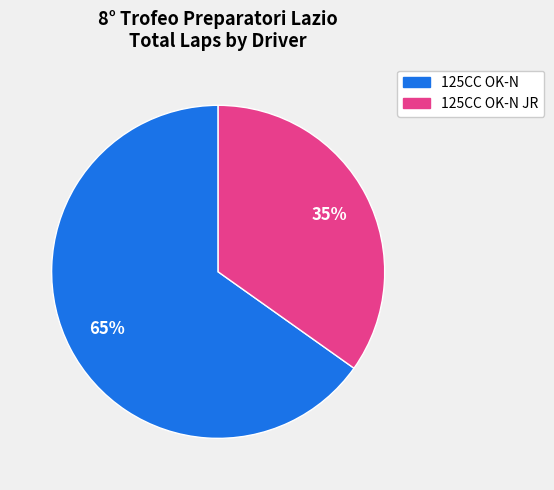

To the nearest percent, what is the average slice percentage?

50%